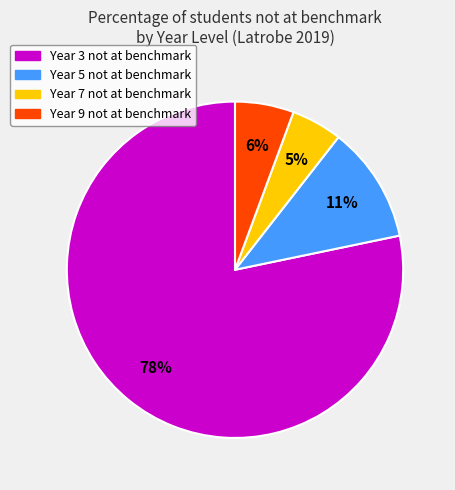

What percentage is the Year 7 slice, to the nearest percent?

5%